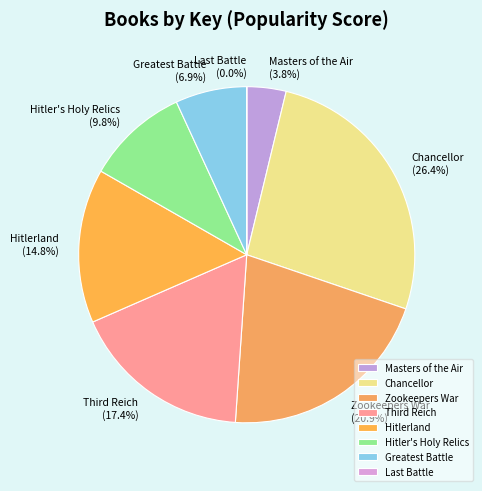

To the nearest percent, what is the combined percentage of Chancellor and Hitler's Holy Relics?

36%